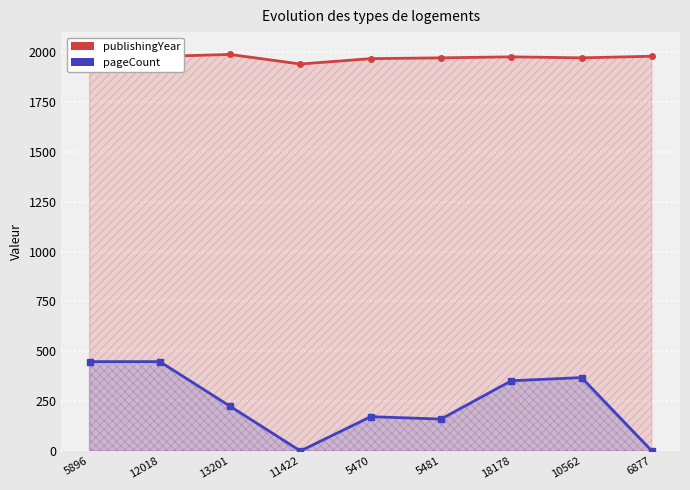

What is the label of the 5th point from the right?

5470